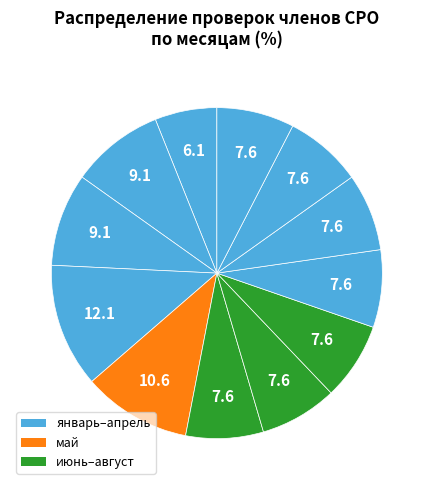

Is there any slice that represents more than half of the pie?

No